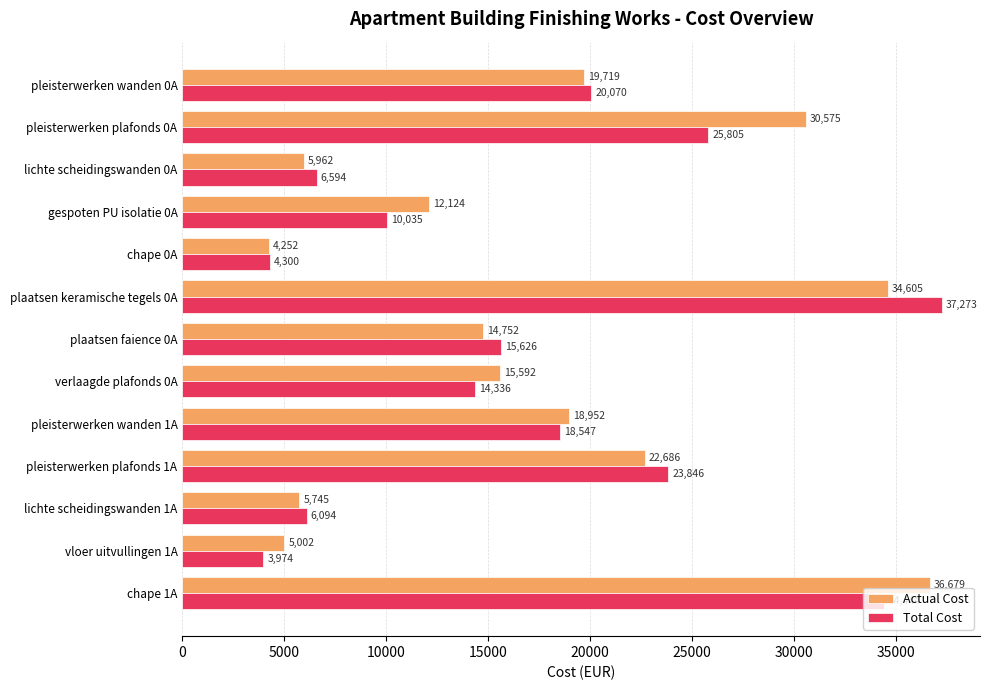

Rank the series by their average value, from lowest to highest.

Total Cost, Actual Cost